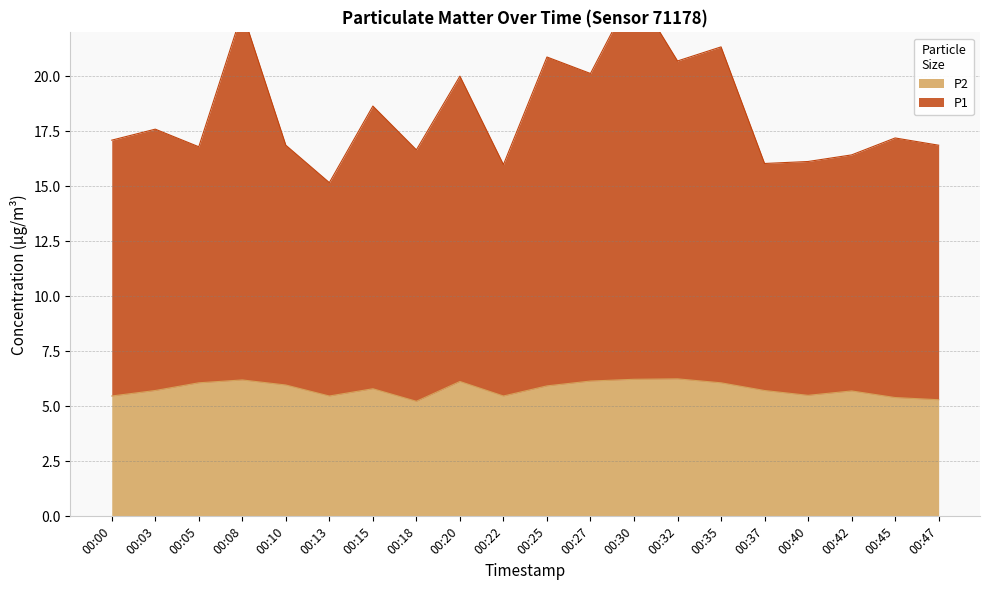

At which category is the sum across all series the highest?

00:30